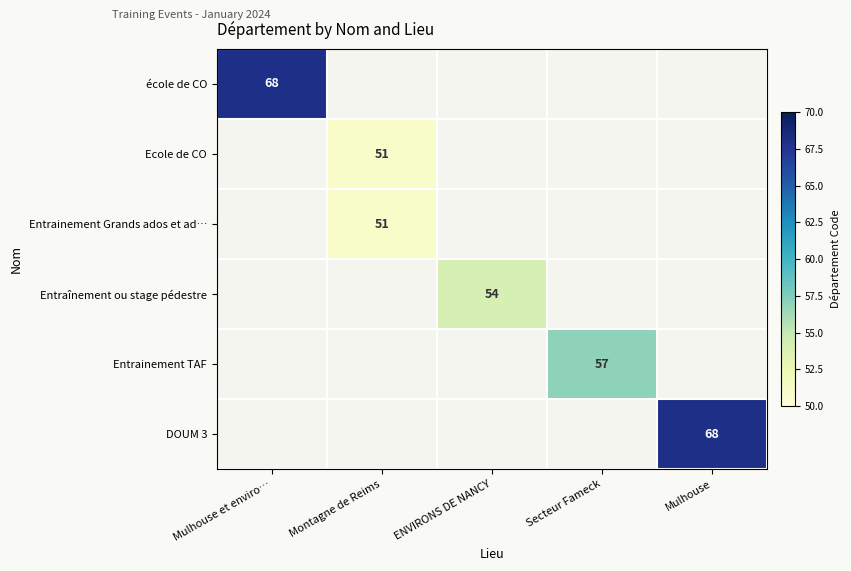

True or false: Entrainement TAF has a value of 22 at Secteur Fameck.

False